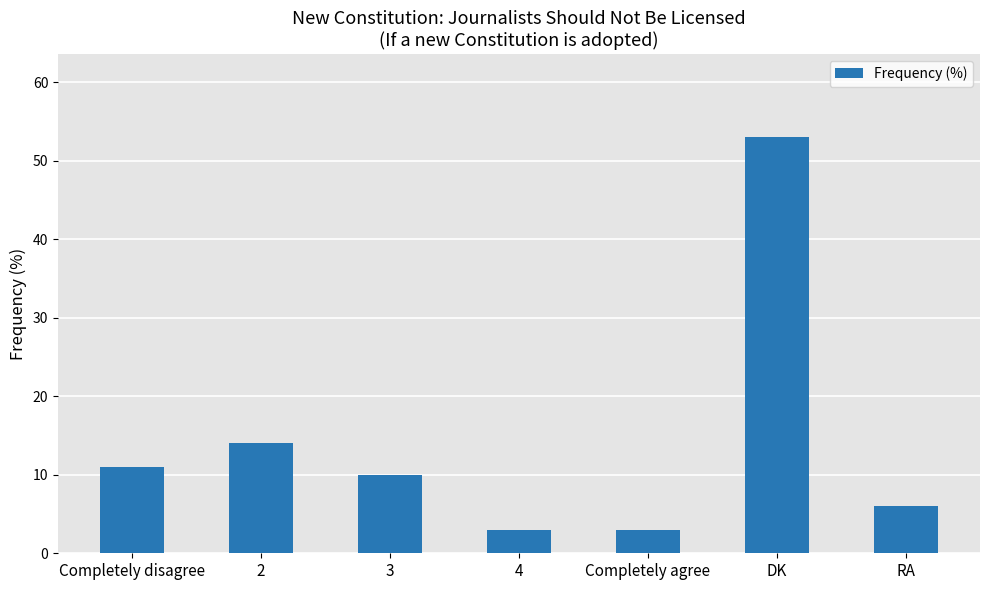

What is the minimum value shown in the chart?

3